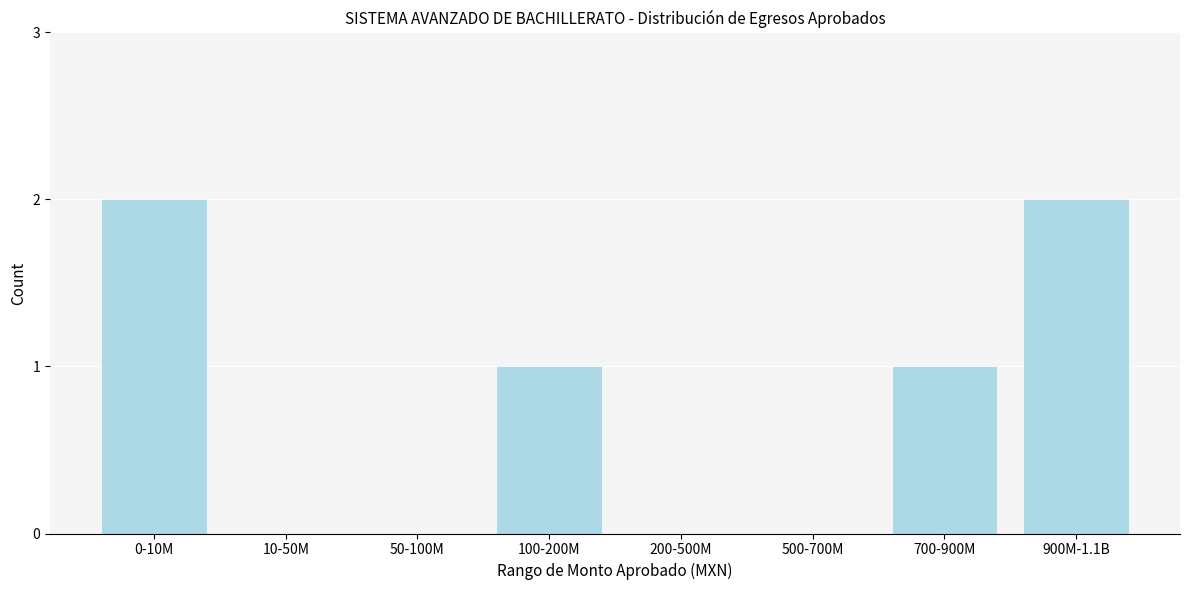

Reading left to right, extract all data points from this chart.

0-10M=2	10-50M=0	50-100M=0	100-200M=1	200-500M=0	500-700M=0	700-900M=1	900M-1.1B=2